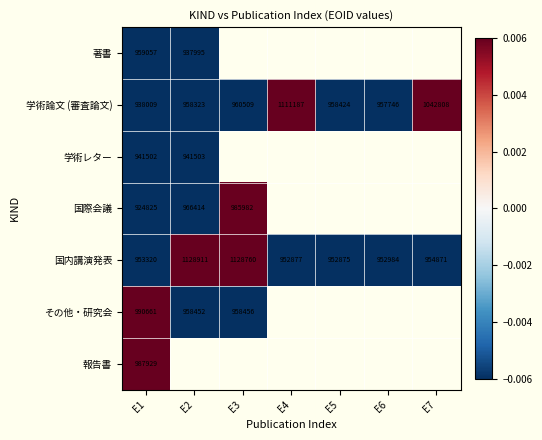

At E1, list the series in order from smallest to largest.

国際会議, 学術論文 (審査論文), 学術レター, 国内講演発表, 著書, 報告書, その他・研究会